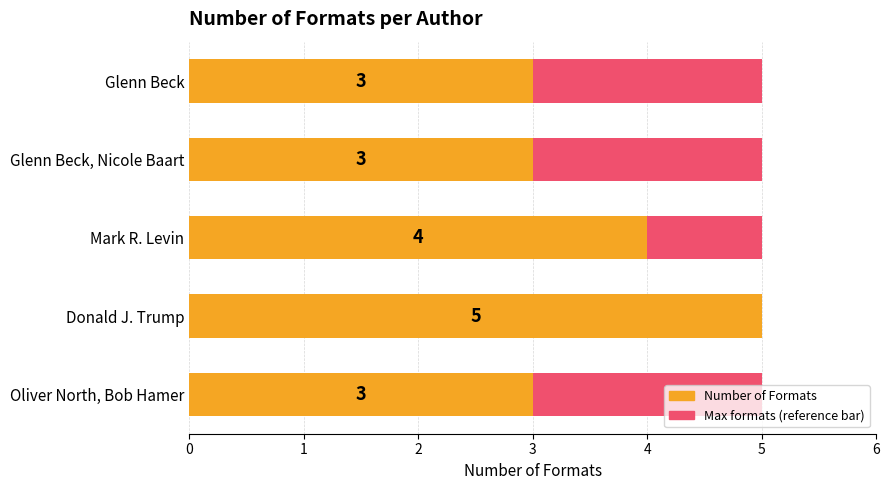

The value of Number of Formats at Glenn Beck, Nicole Baart is 3.0. True or false?

True